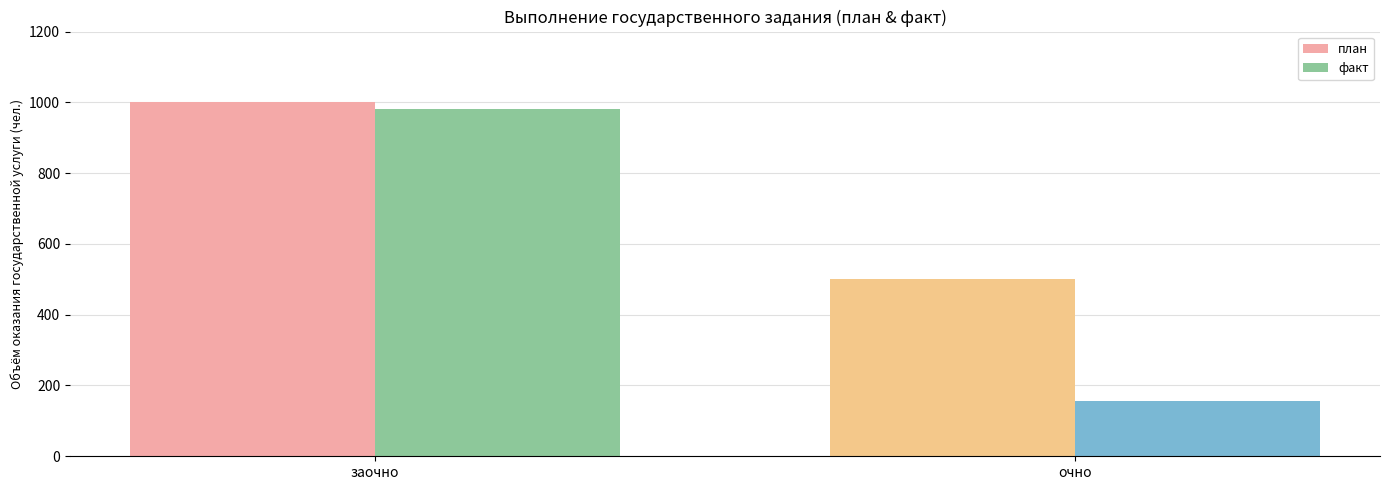

Reading left to right, list all the values displayed in this chart.

план: 1000	500
факт: 981	156